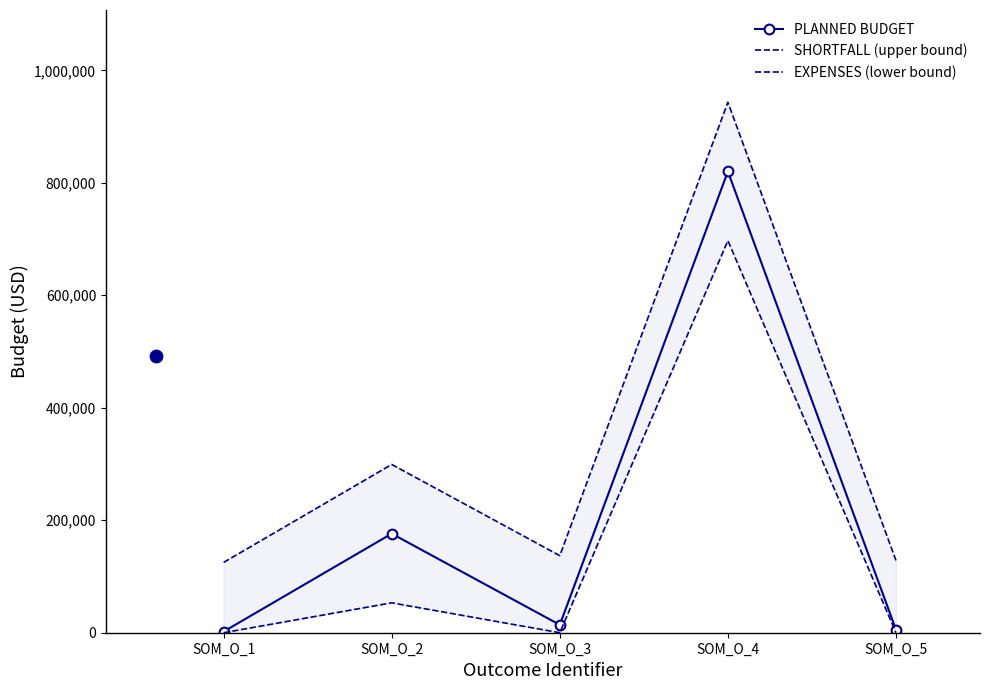

Is the value of SHORTFALL (upper bound) at SOM_O_5 greater than the value of EXPENSES (lower bound) at SOM_O_3?

Yes